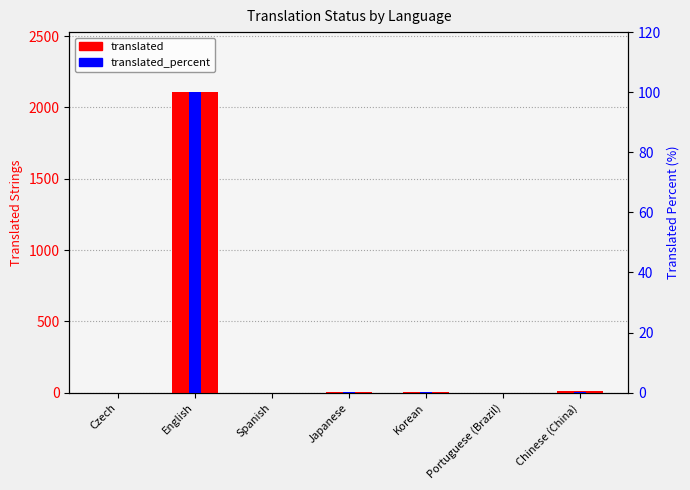

Rank the series by their maximum value, from highest to lowest.

translated, translated_percent